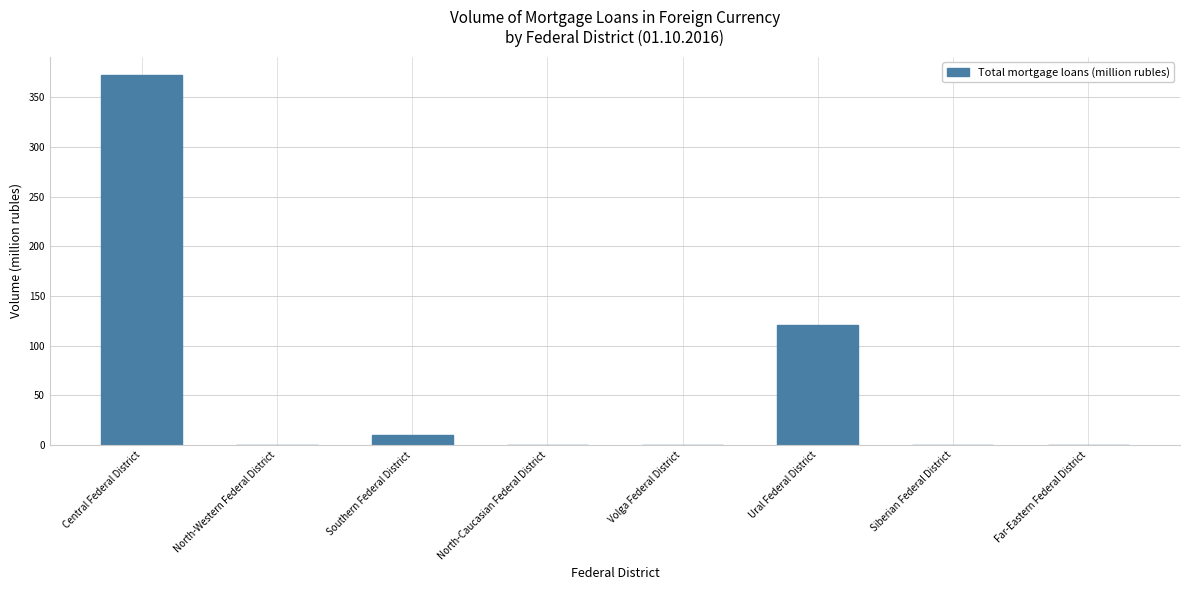

What is the sum of all values?

503